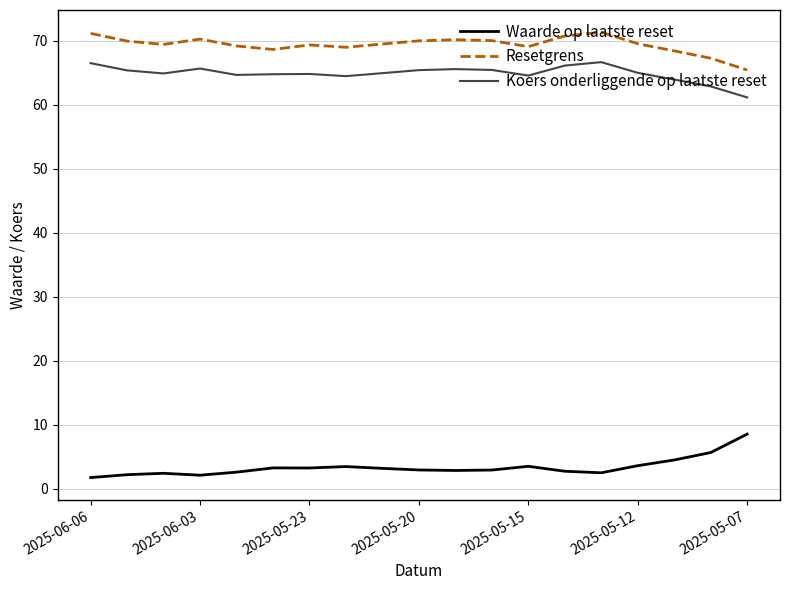

True or false: Resetgrens and Koers onderliggende op laatste reset intersect in this chart.

False